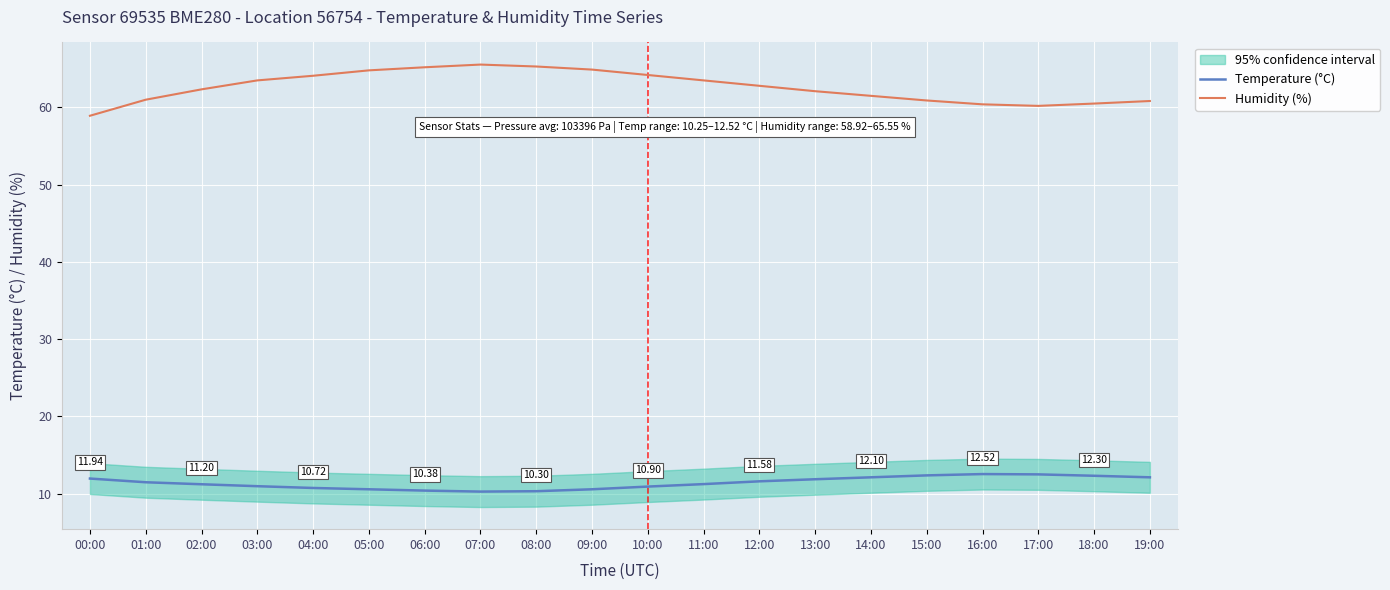

Between 01:00 and 08:00, which is larger?

01:00